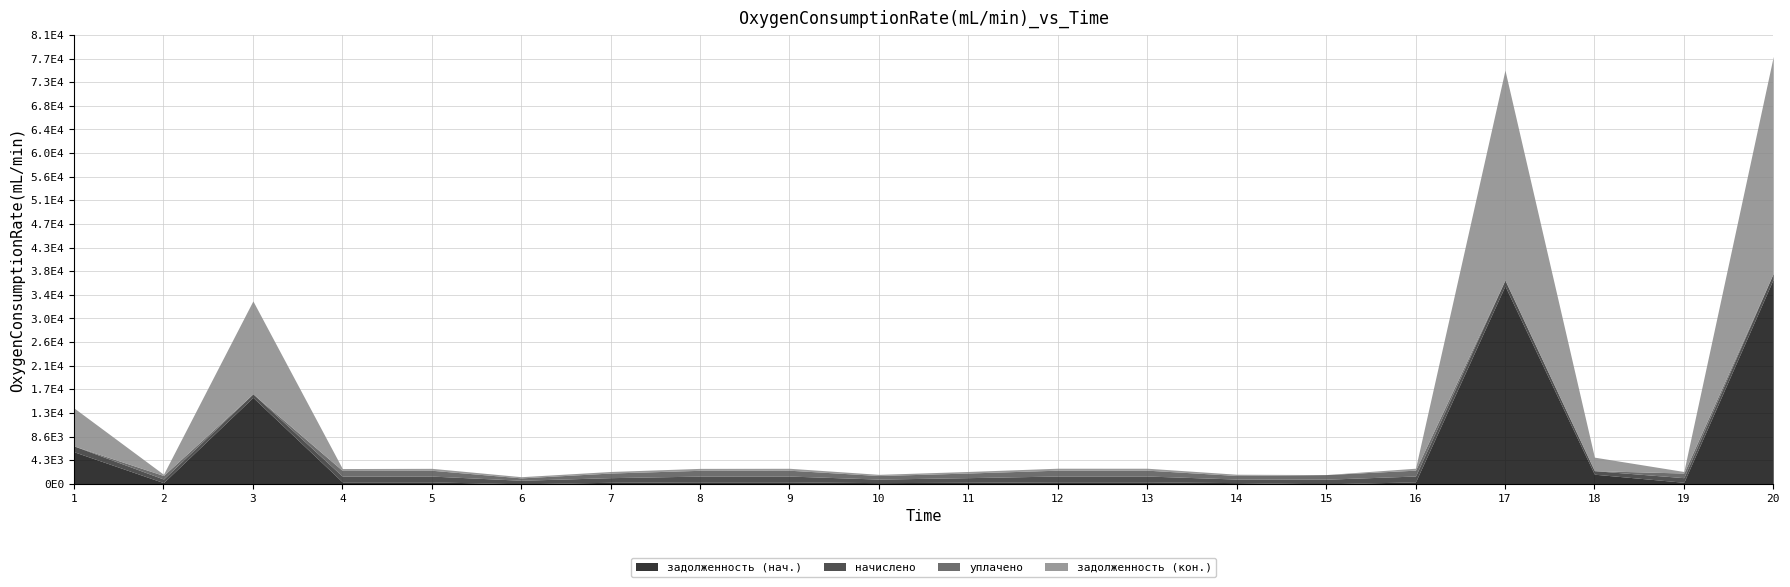

How many data points in уплачено are above 836?

10